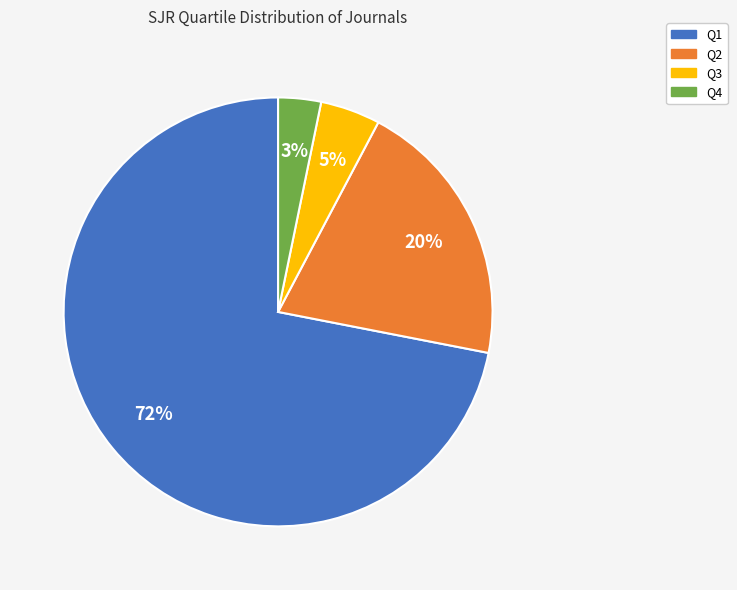

Between Q3 and Q2, which is larger?

Q2